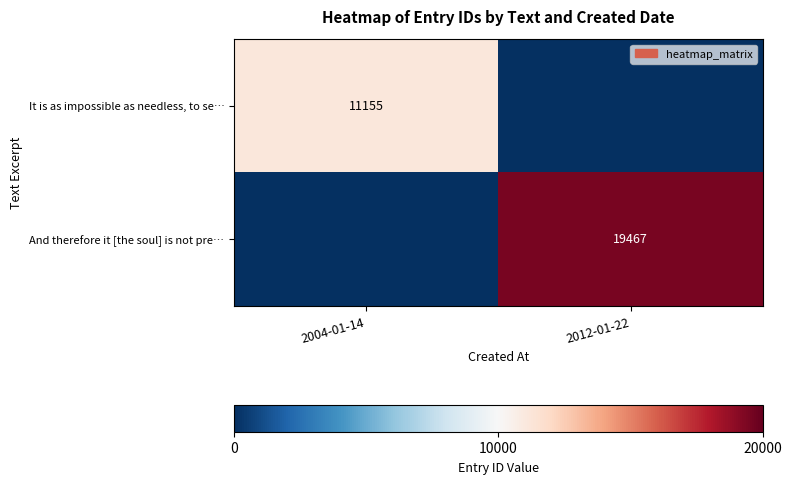

The value of It is as impossible as needless, to se… at 2004-01-14 is 5982. True or false?

False